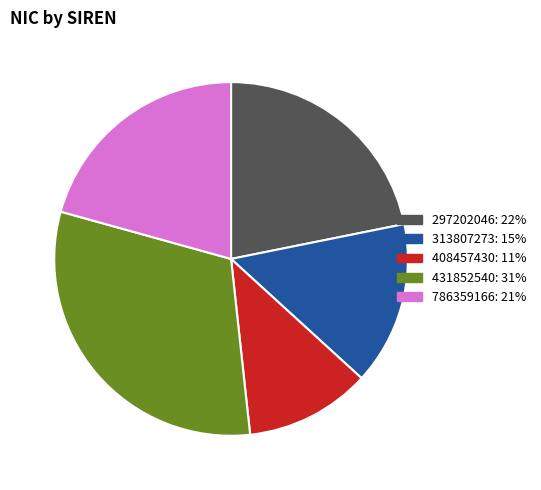

True or false: 408457430 accounts for 1% of the total.

False